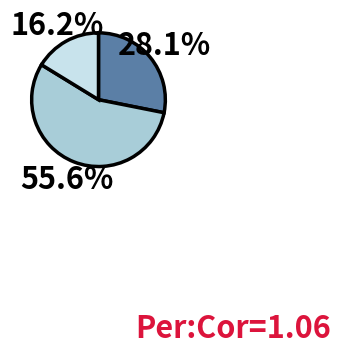

Does any single category account for the majority?

Yes